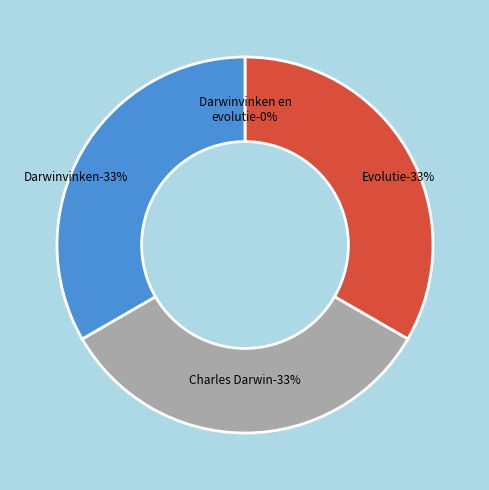

Is the sum of Charles Darwin and Evolutie greater than half?

Yes